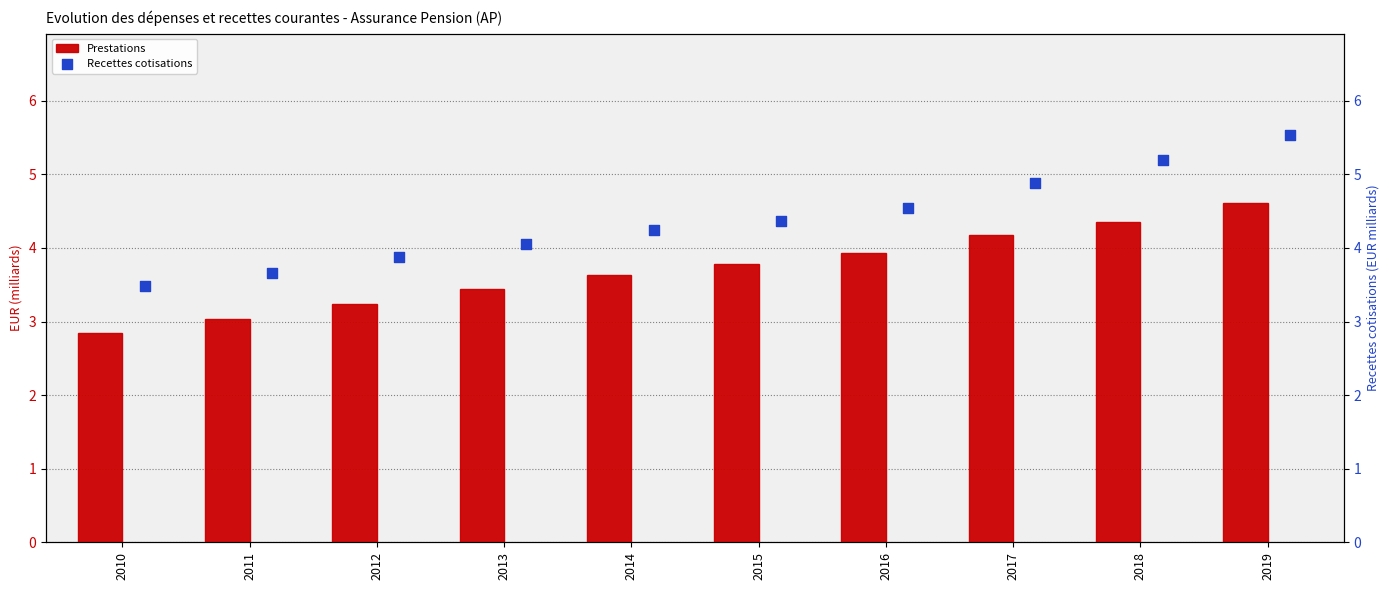

The value of Prestations at 2010 is 2.8. True or false?

True